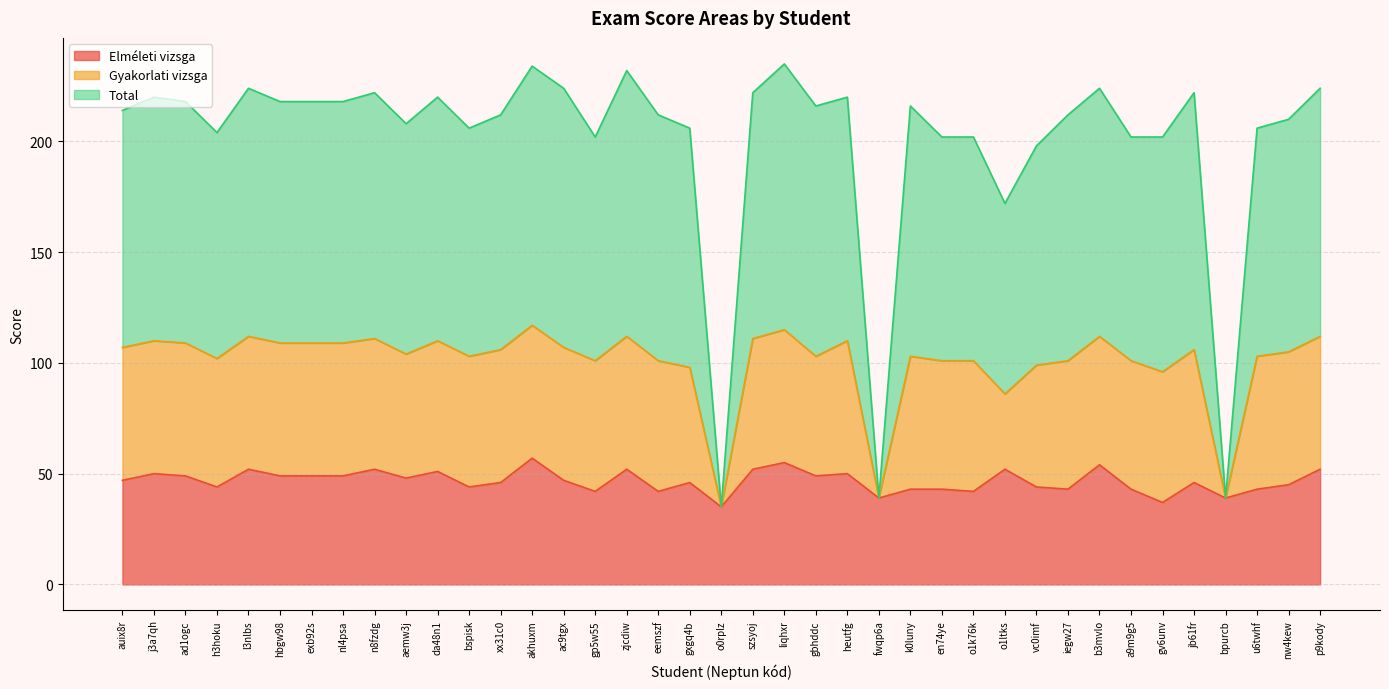

Rank the categories by Elméleti vizsga value from highest to lowest.

akhuxm, liqhxr, b3mvlo, l3nlbs, n8fzdg, zjcdiw, szsyoj, o1ltks, p9kody, da48n1, j3a7qh, heutfg, ad1ogc, hbgw98, exb92s, nl4psa, gbhddc, aemw3j, auix8r, ac9tgx, xx31c0, gxgq4b, jb61fr, nw4kew, h3hoku, bspisk, vc0imf, k0luny, en74ye, iegw27, a9m9g5, u6twhf, gp5w55, eemszf, o1k76k, fwqp6a, bpurcb, gv6unv, o0rplz